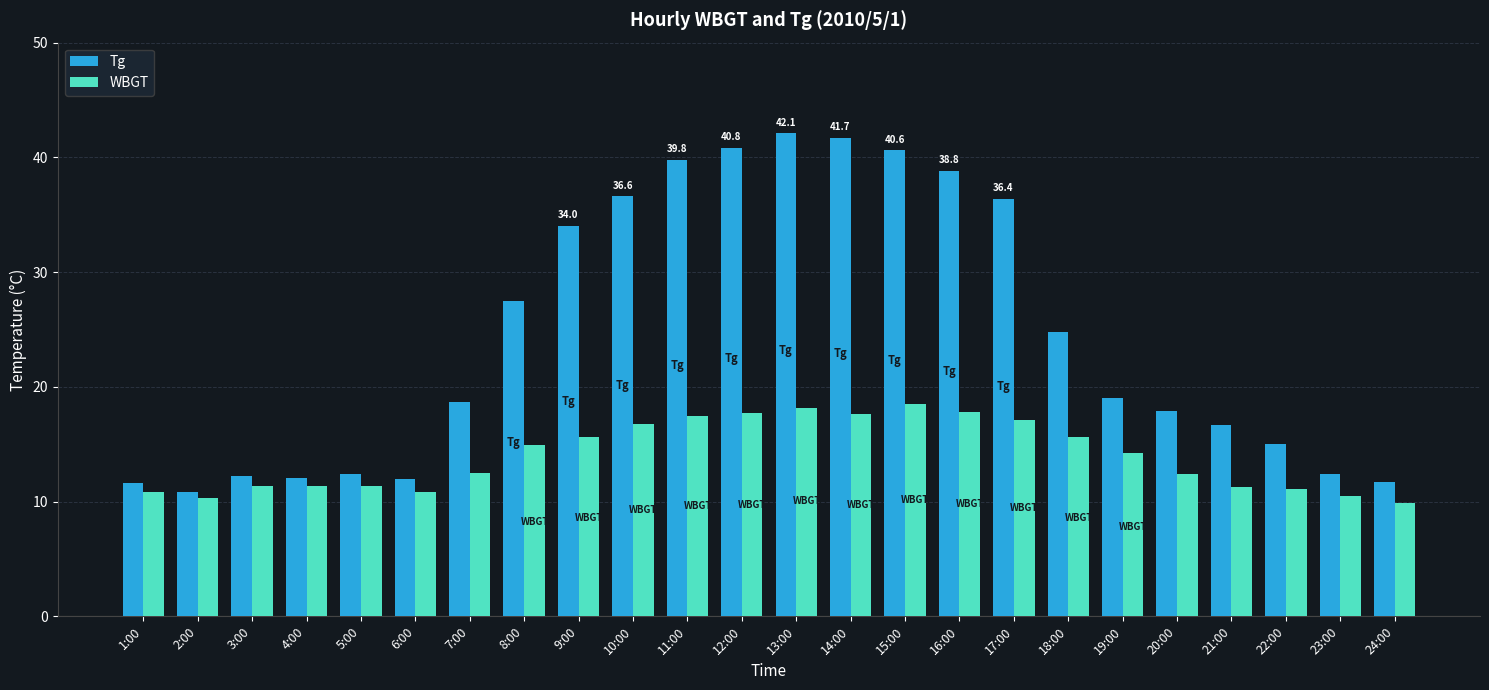

What is the maximum value shown in the chart?

42.1